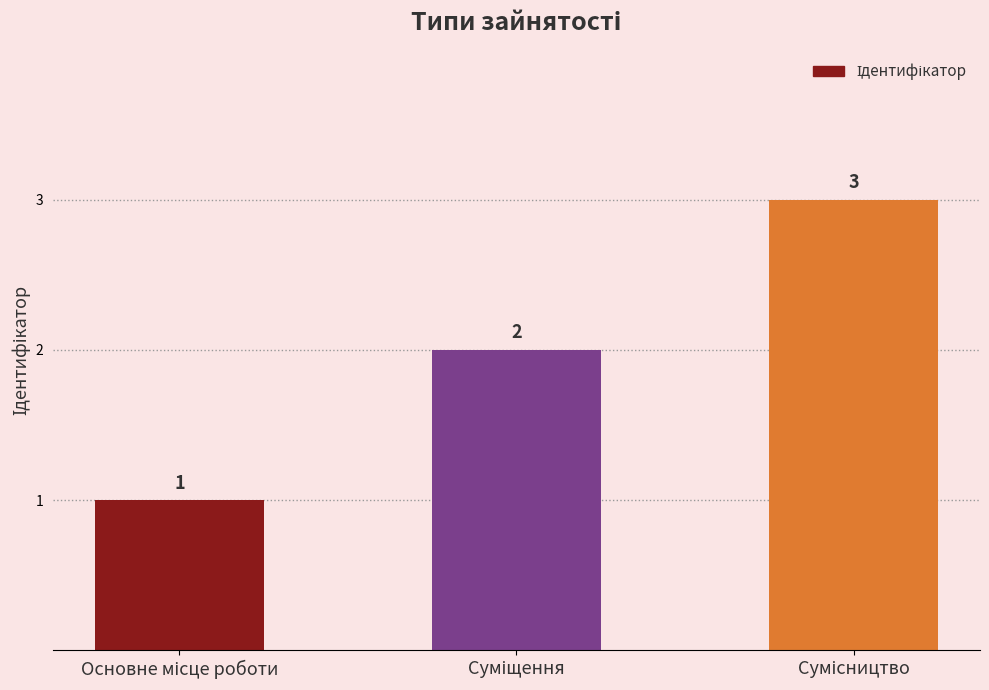

What is the maximum value shown in the chart?

3